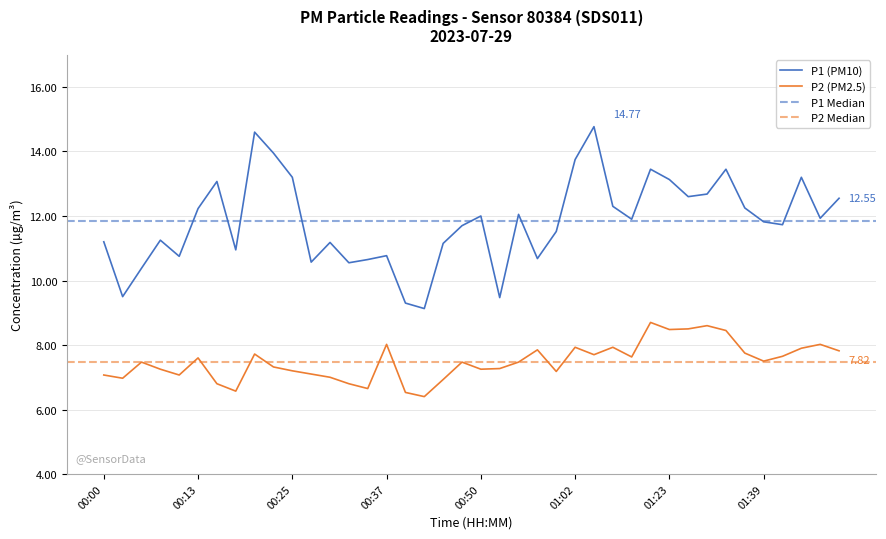

At 01:23, list the series in order from smallest to largest.

P2, P1